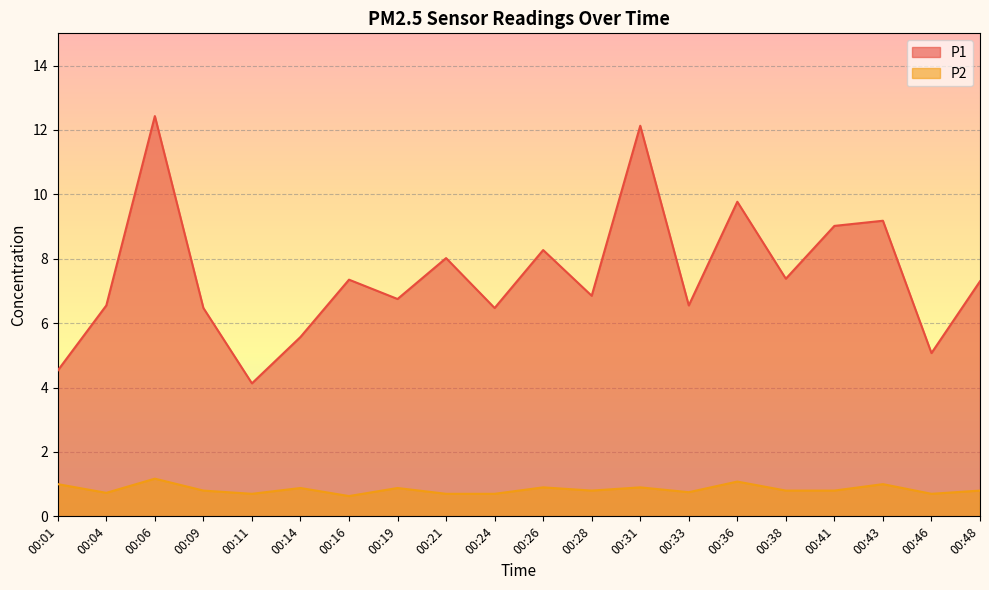

Between 00:16 and 00:09, which is larger?

00:16